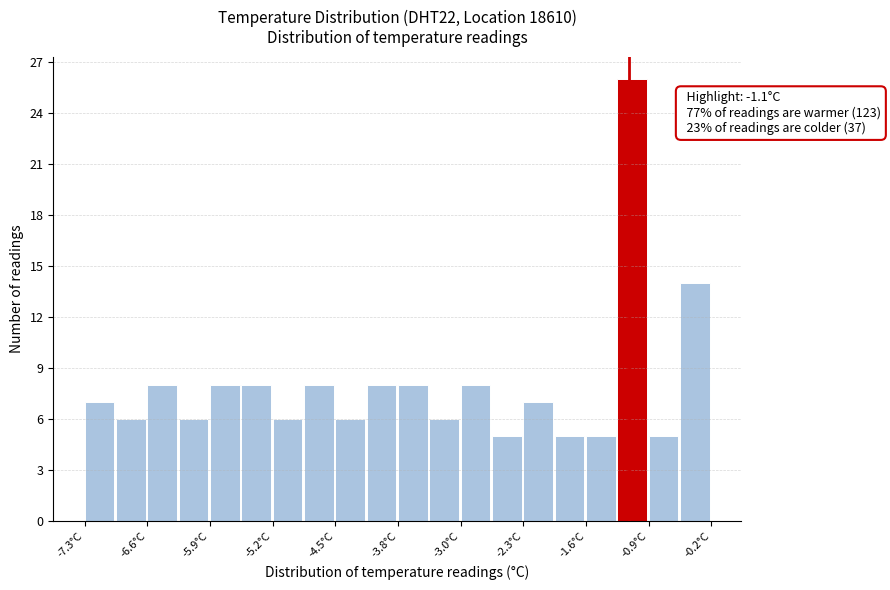

Around what value on the x-axis is the tallest bar? Give the approximate position of its centre, as read against the axis.

-1.1